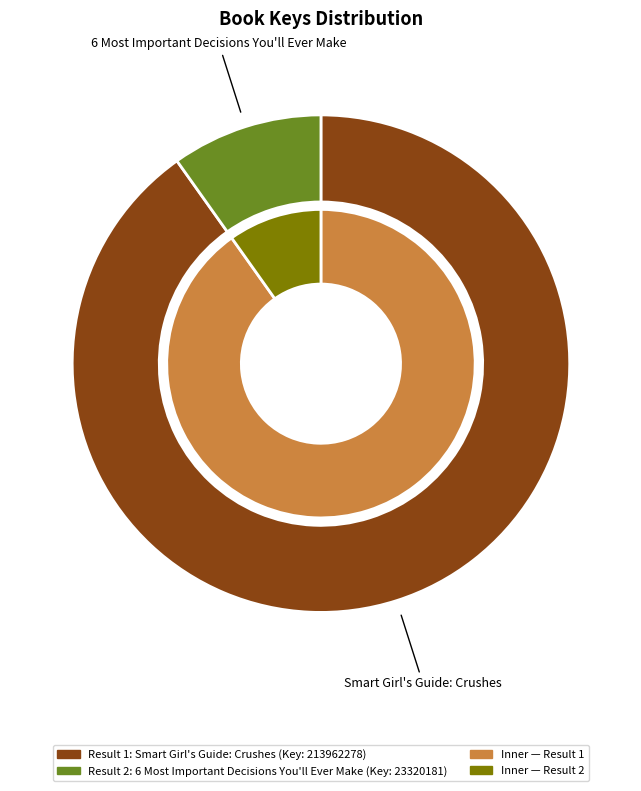

Is the sum of 6 Most Important Decisions You'll Ever Make and Smart Girl's Guide: Crushes greater than half?

Yes